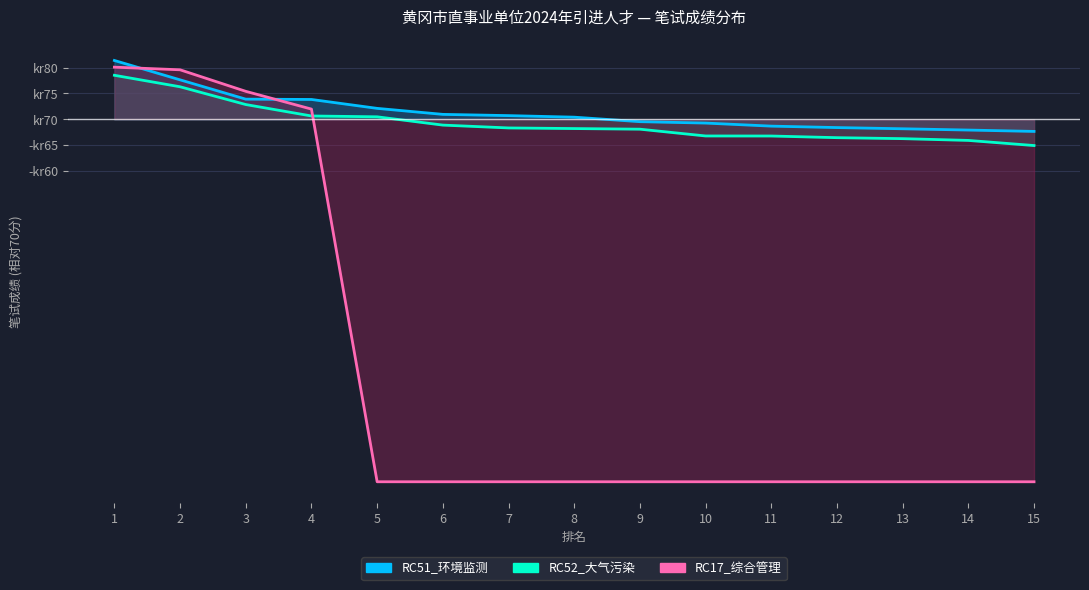

What is the total value across all series at 6?

-70.2